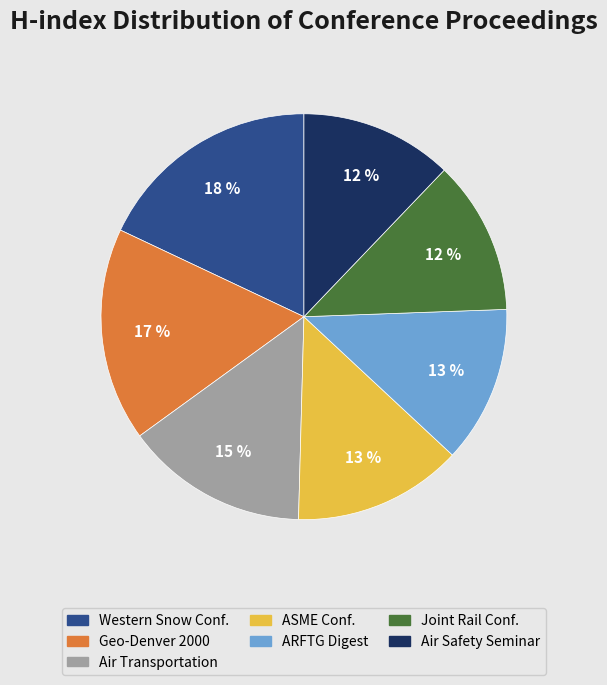

Is there any slice that represents more than half of the pie?

No